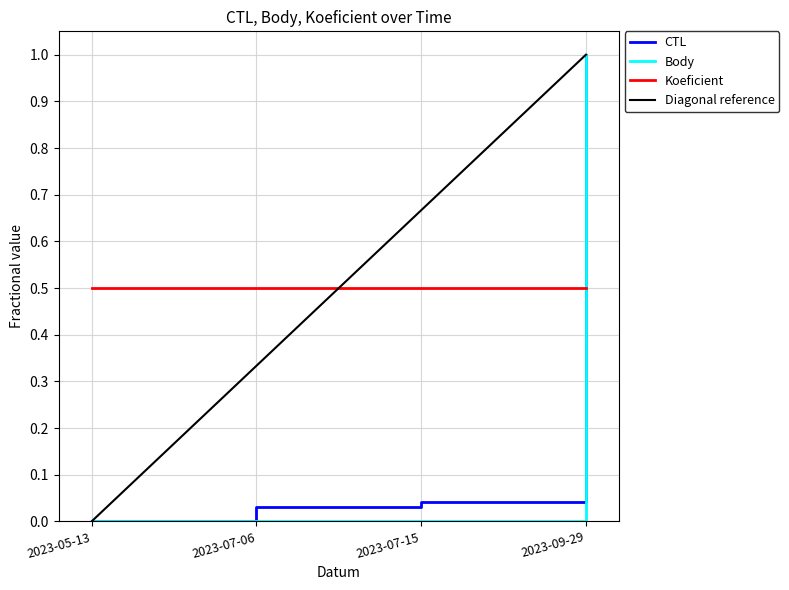

Between 2023-07-06 and 2023-07-15, which is larger?

2023-07-15